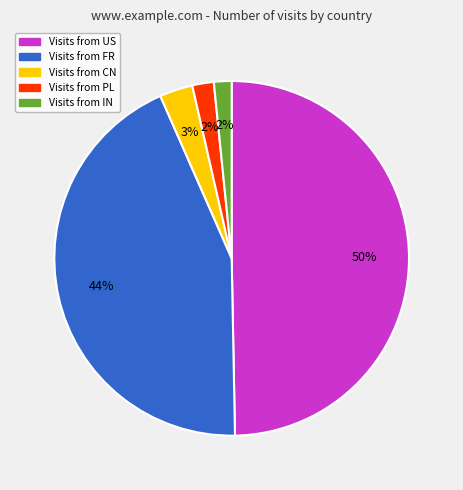

To the nearest percent, what is the average slice percentage?

20%